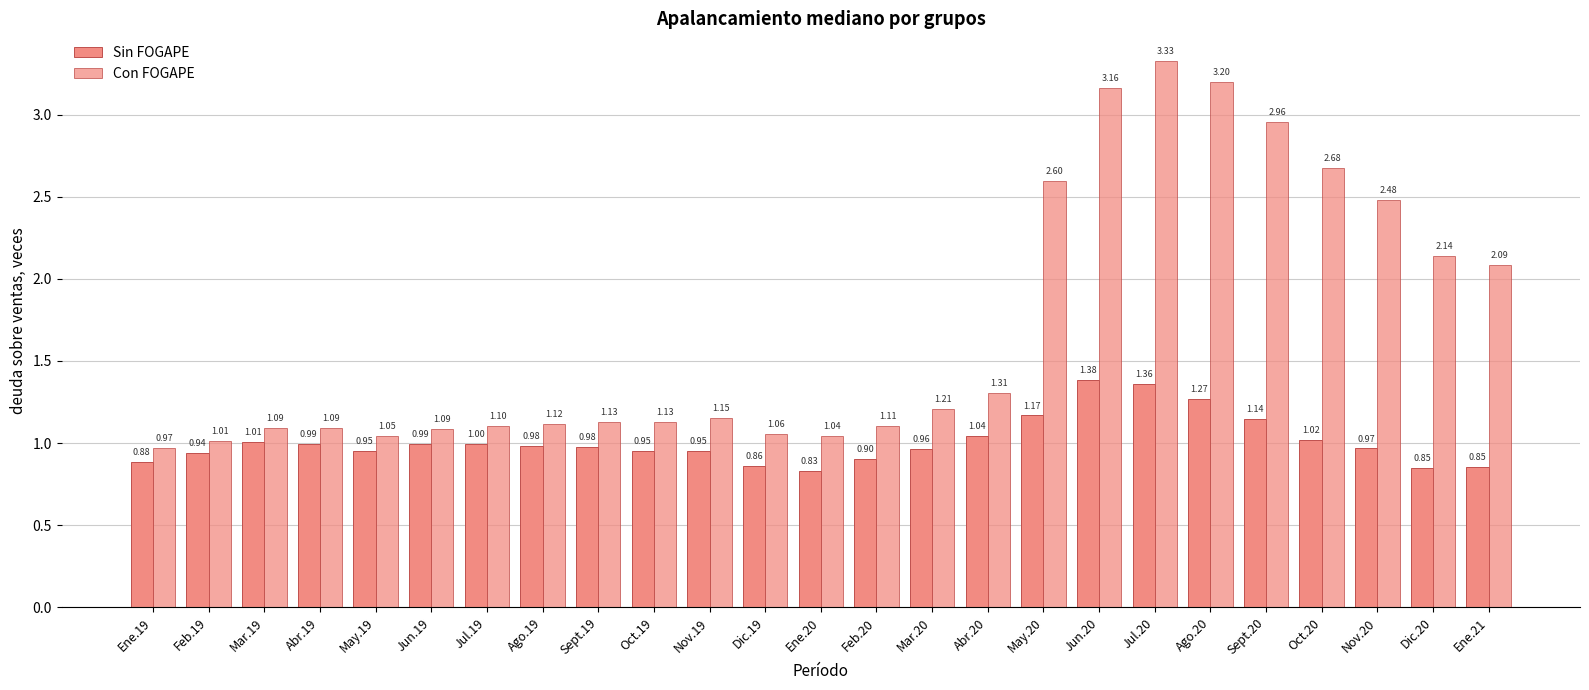

How many series are shown in this chart?

2